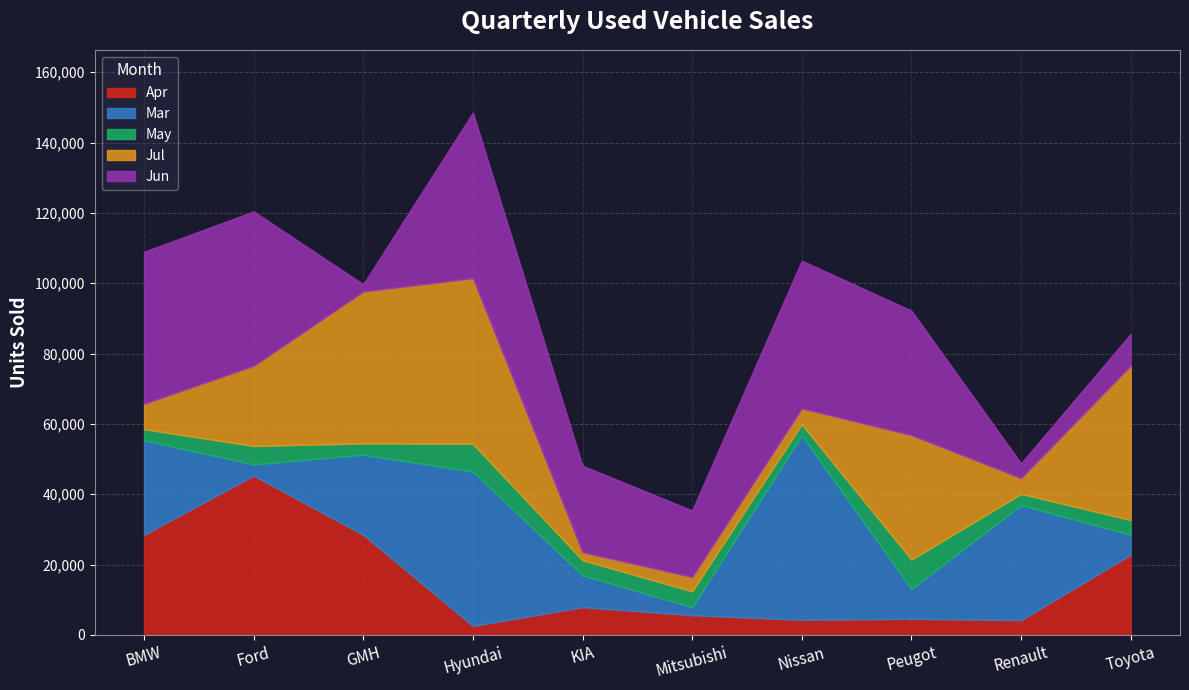

How many data points in Apr are above 7900?

4